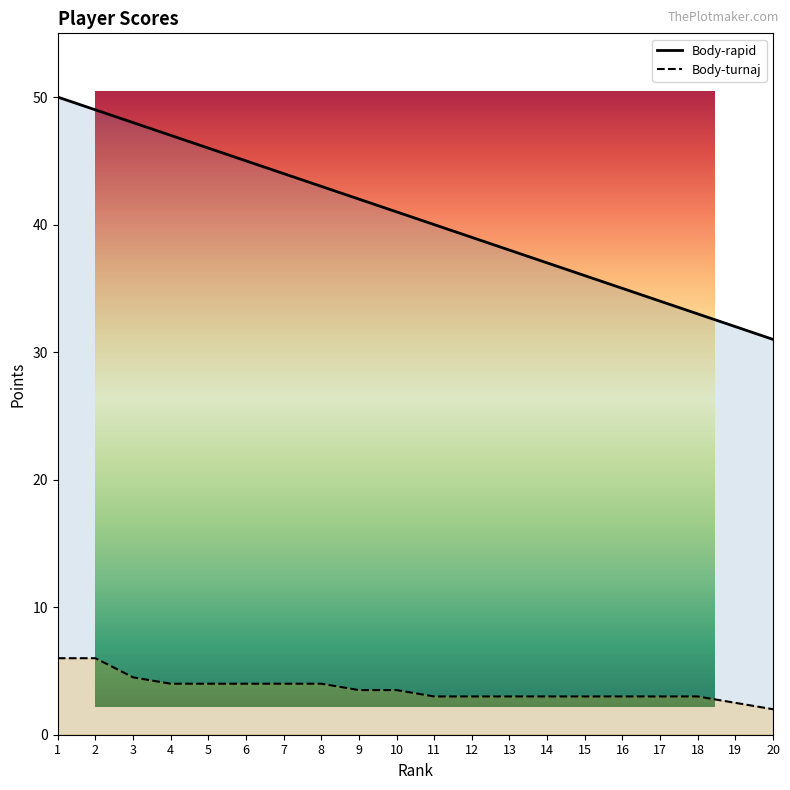

How many data points does each series have?

20